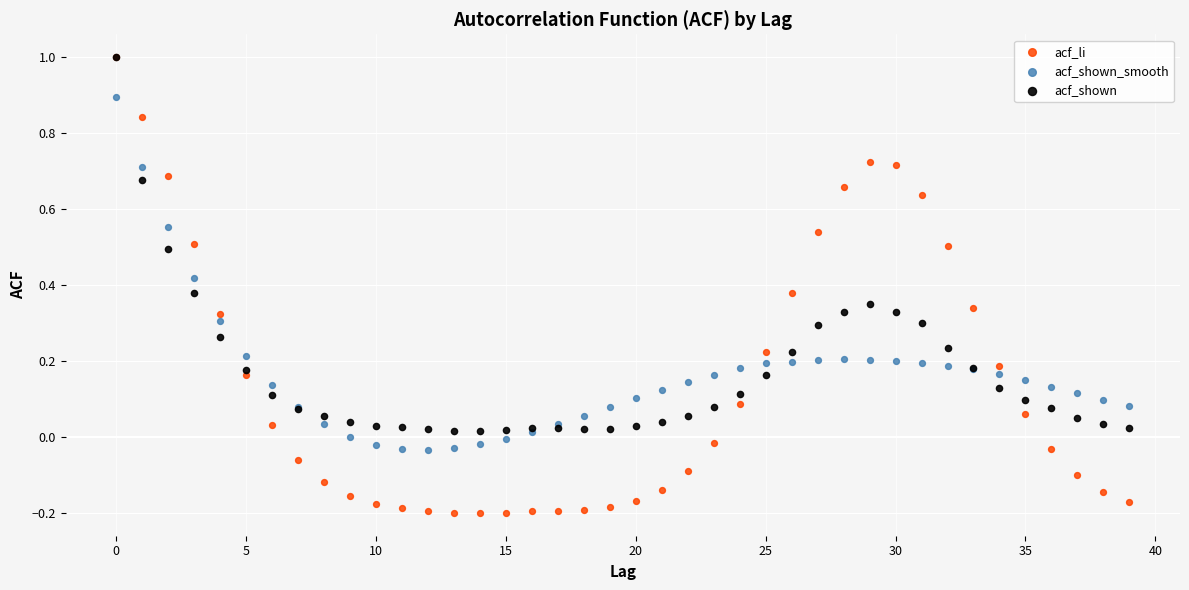

Which series reaches the minimum Y coordinate?

acf_li